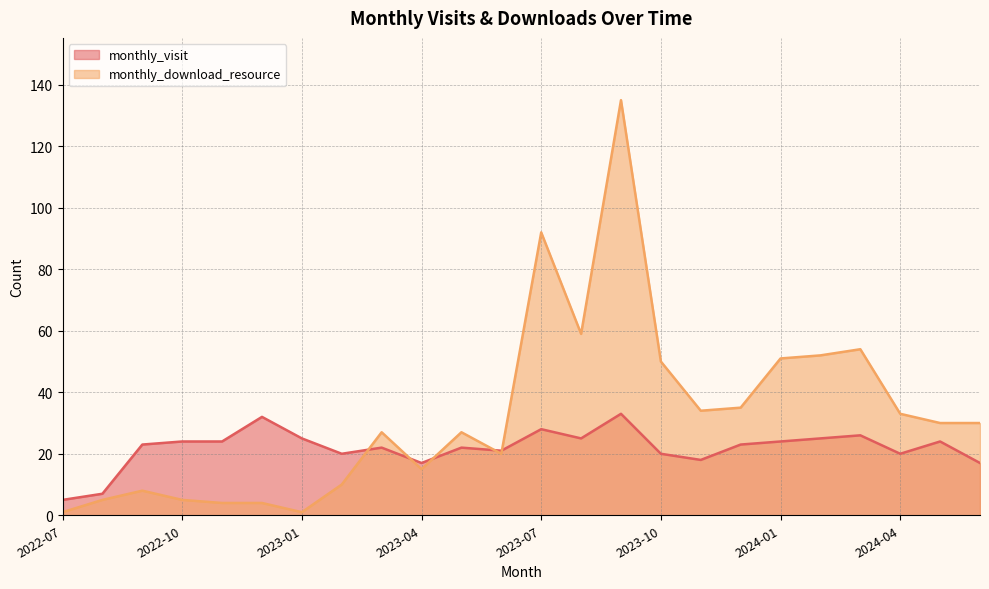

How many interior local peaks does the monthly_download_resource series have?

6